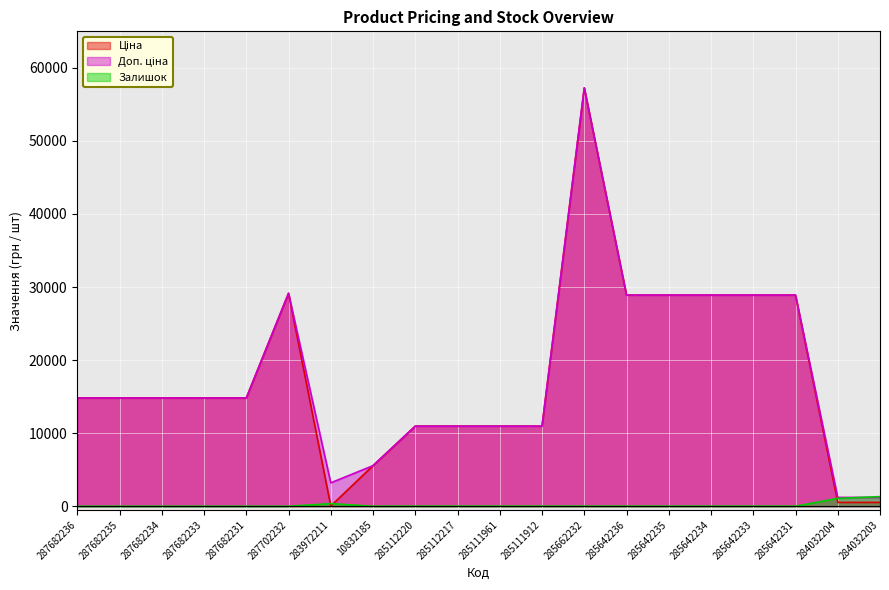

What position from the right is 287682233?

17